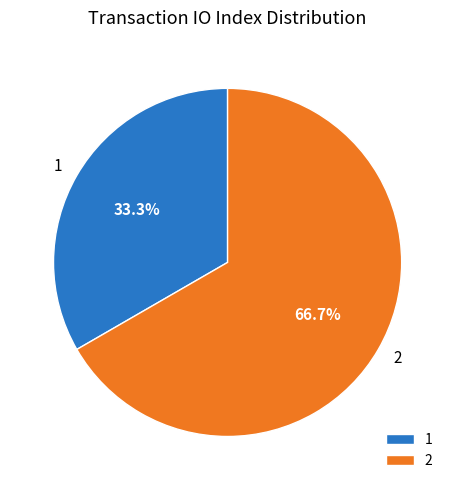

To the nearest percent, what is the difference between the 2 and 1 slice percentages?

33%